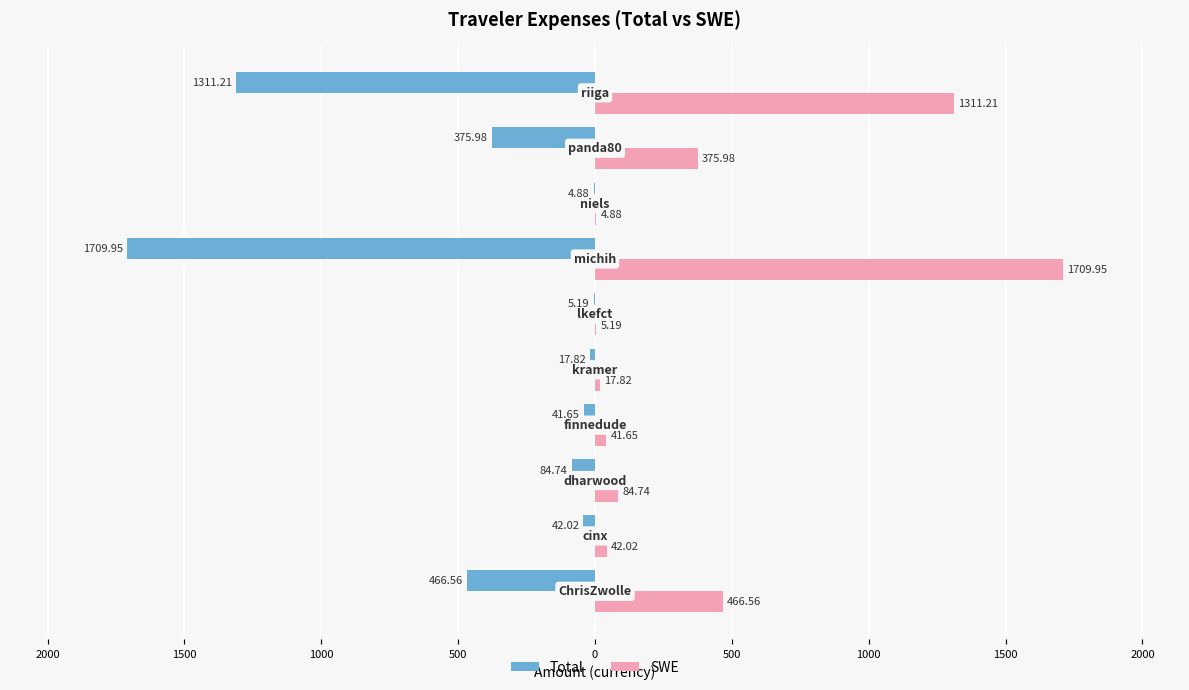

What are all the series names shown in the legend?

Total, SWE